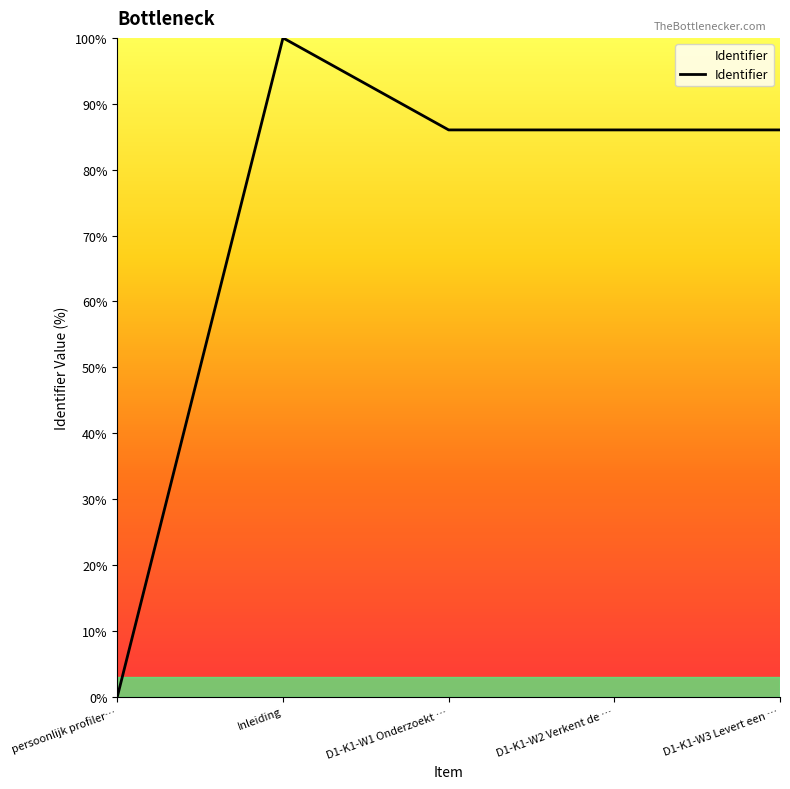

Reading left to right, transcribe all the data shown in this chart.

0.0	100.0	86.0	86.0	86.0